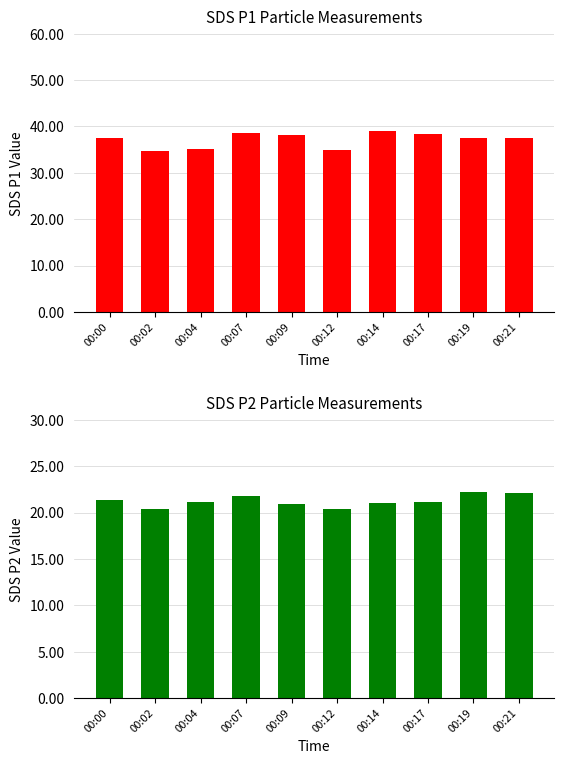

Where is SDS_P1 nearest to the value 36?

00:04